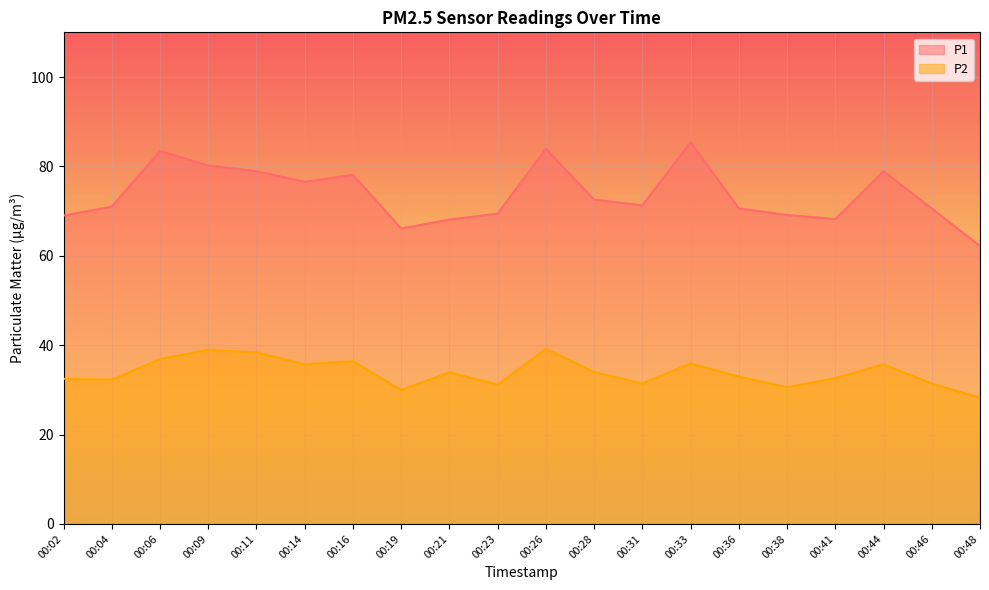

Reading right to left, transcribe all the data shown in this chart.

P1: 00:48=62.2	00:46=70.6	00:44=78.9	00:41=68.2	00:38=69.1	00:36=70.6	00:33=85.4	00:31=71.3	00:28=72.6	00:26=83.9	00:23=69.5	00:21=68.1	00:19=66.1	00:16=78.1	00:14=76.5	00:11=78.9	00:09=80.2	00:06=83.5	00:04=71.0	00:02=69.0
P2: 00:48=28.2	00:46=31.4	00:44=35.7	00:41=32.6	00:38=30.6	00:36=33.0	00:33=35.9	00:31=31.4	00:28=34.0	00:26=39.1	00:23=31.2	00:21=33.9	00:19=30.0	00:16=36.4	00:14=35.7	00:11=38.4	00:09=39.0	00:06=36.9	00:04=32.3	00:02=32.5